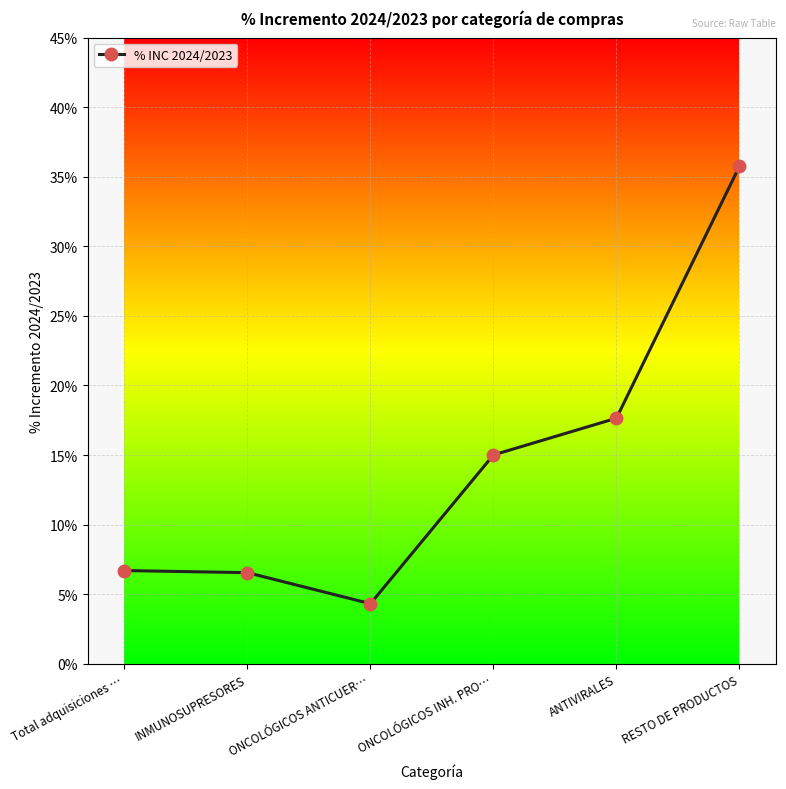

What is the label of the 4th point from the left?

ONCOLÓGICOS INH. PRO…